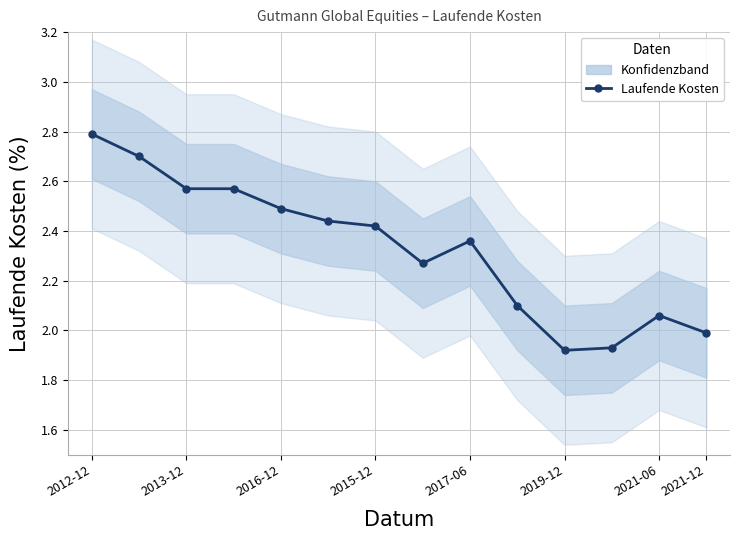

How many data points does each series have?

14